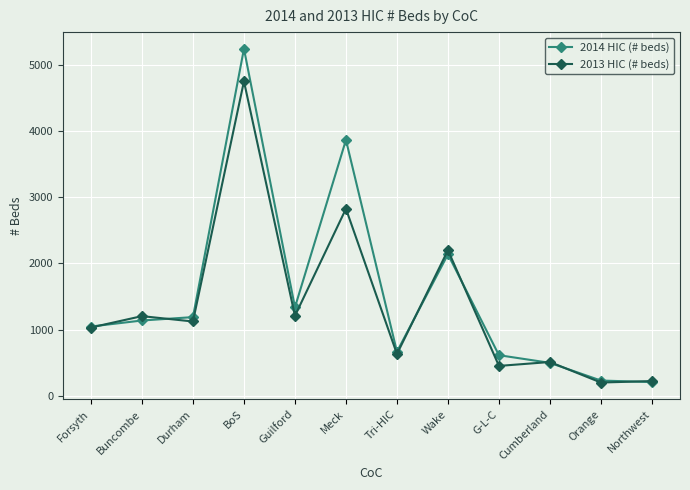

Which series has the largest range (max minus min)?

2014 HIC (# beds)